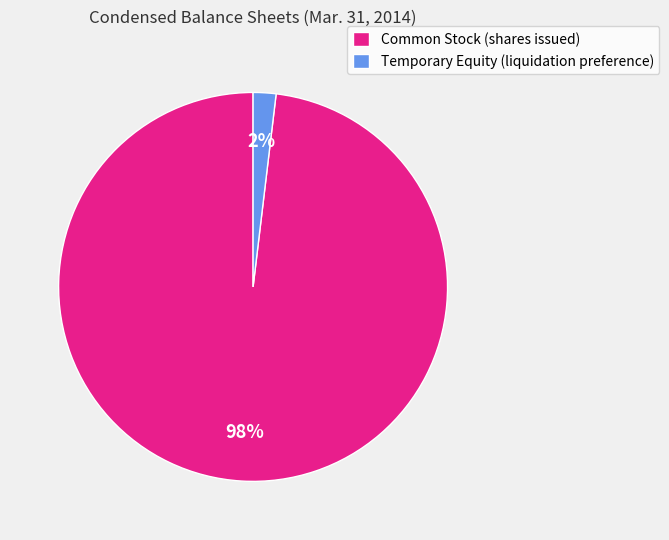

Count the number of slices in the pie.

2